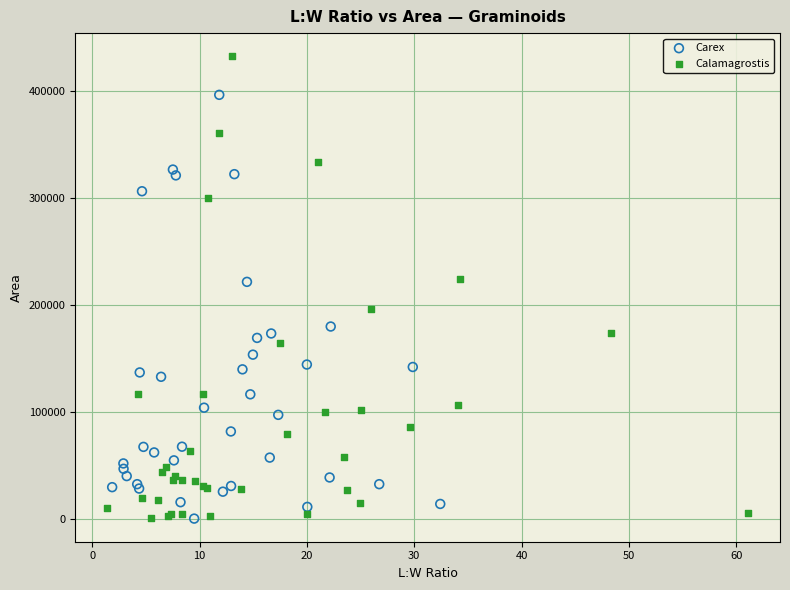

Which series reaches the maximum Y coordinate?

Calamagrostis